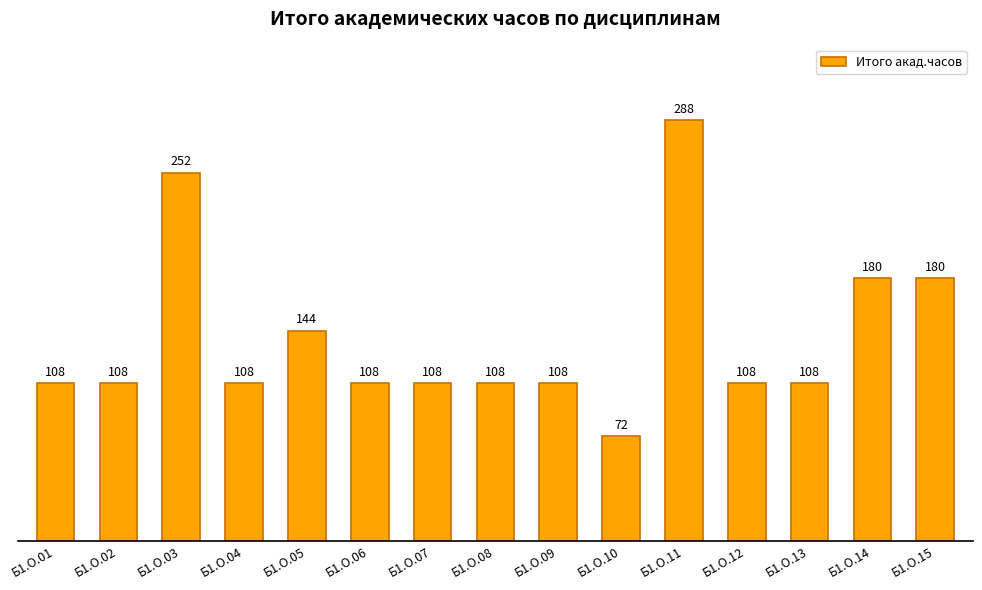

What is the value of the 8th bar from the left?

108